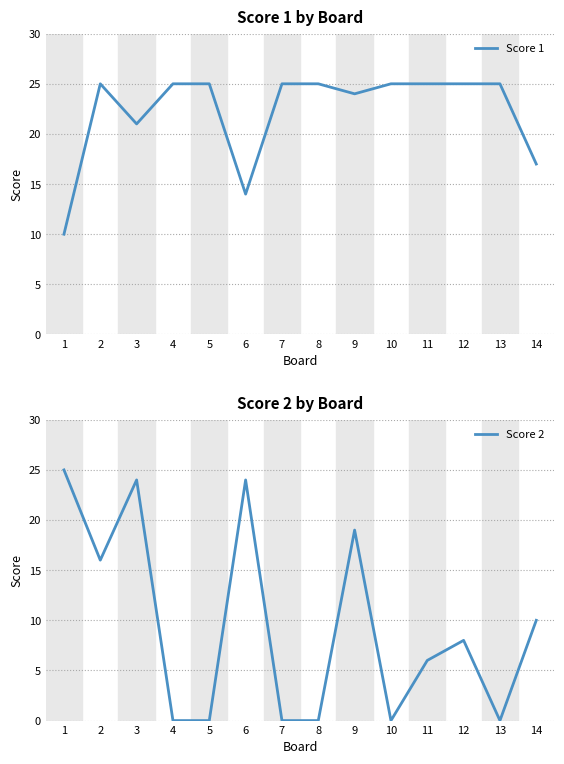

What is the sum of all Score 2 values?

132